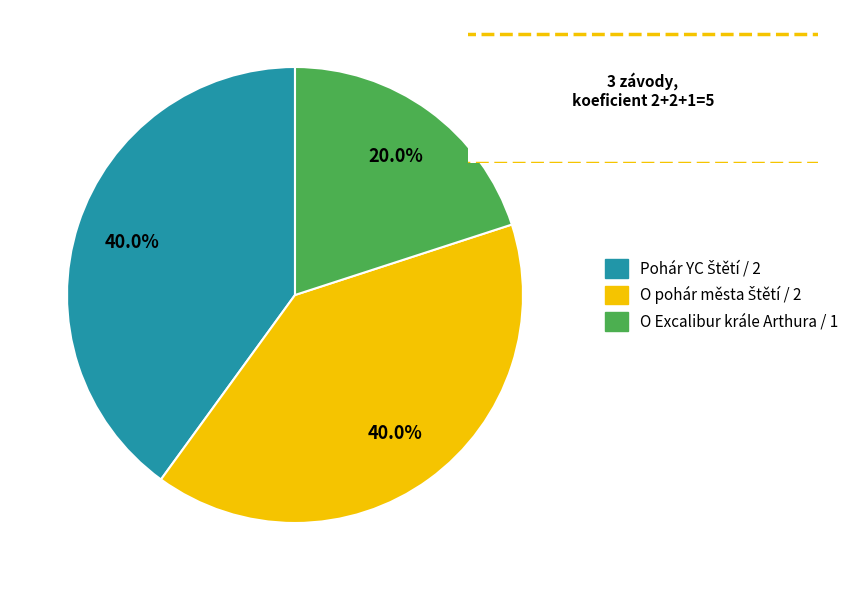

Does any single category account for the majority?

No